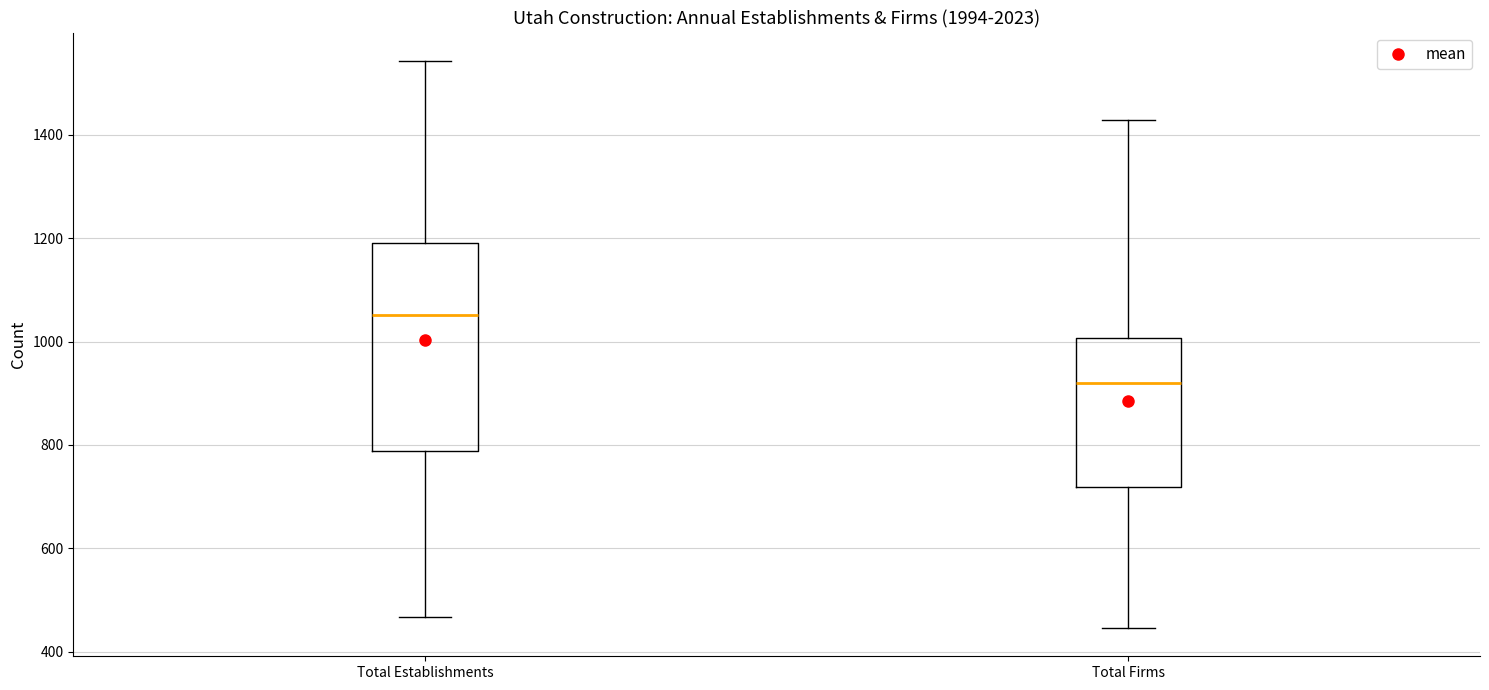

Which box's median line is the highest?

Total Establishments